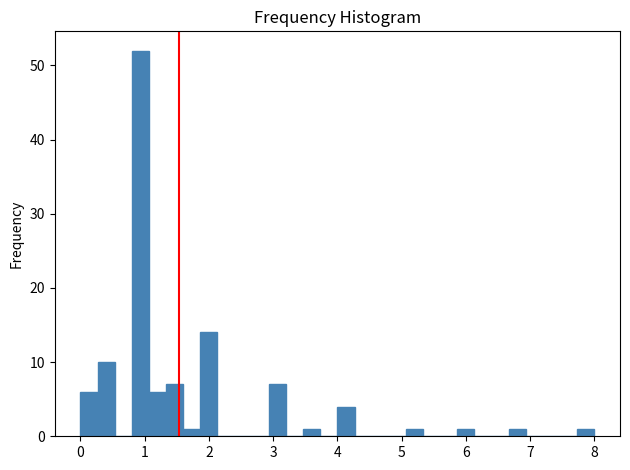

Read against the x-axis, roughly where is the centre of the tallest bar?

0.9